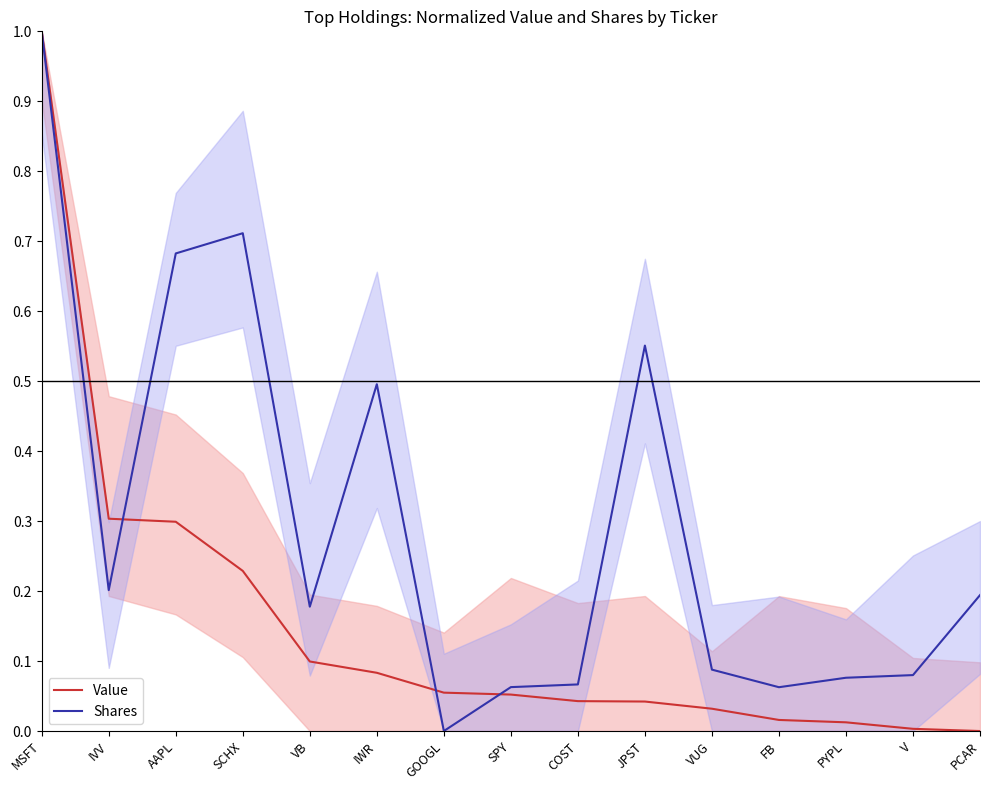

Is the value of Shares at PCAR greater than the value of Value at SPY?

Yes